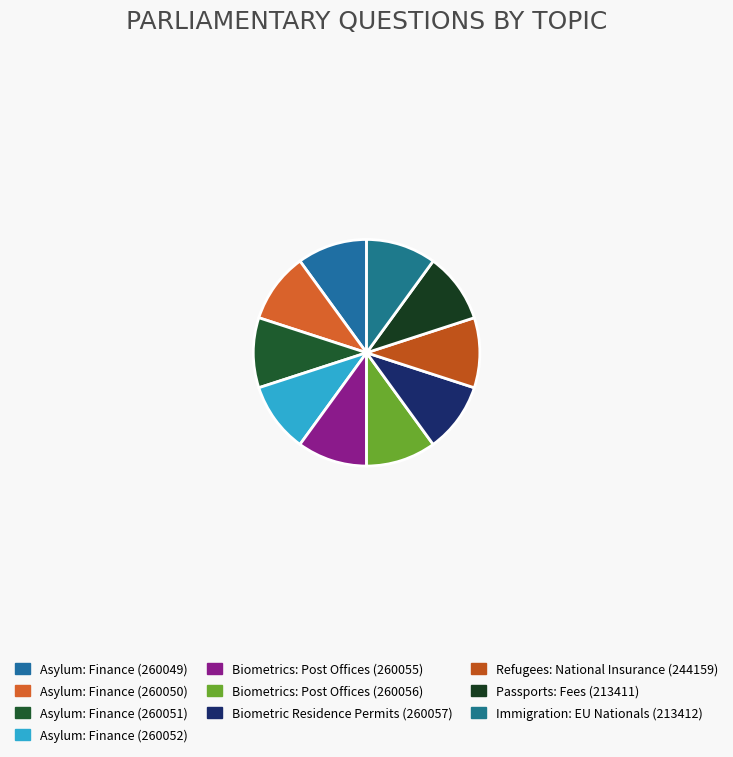

To the nearest percent, what is the difference between the largest and smallest slice percentages?

2%